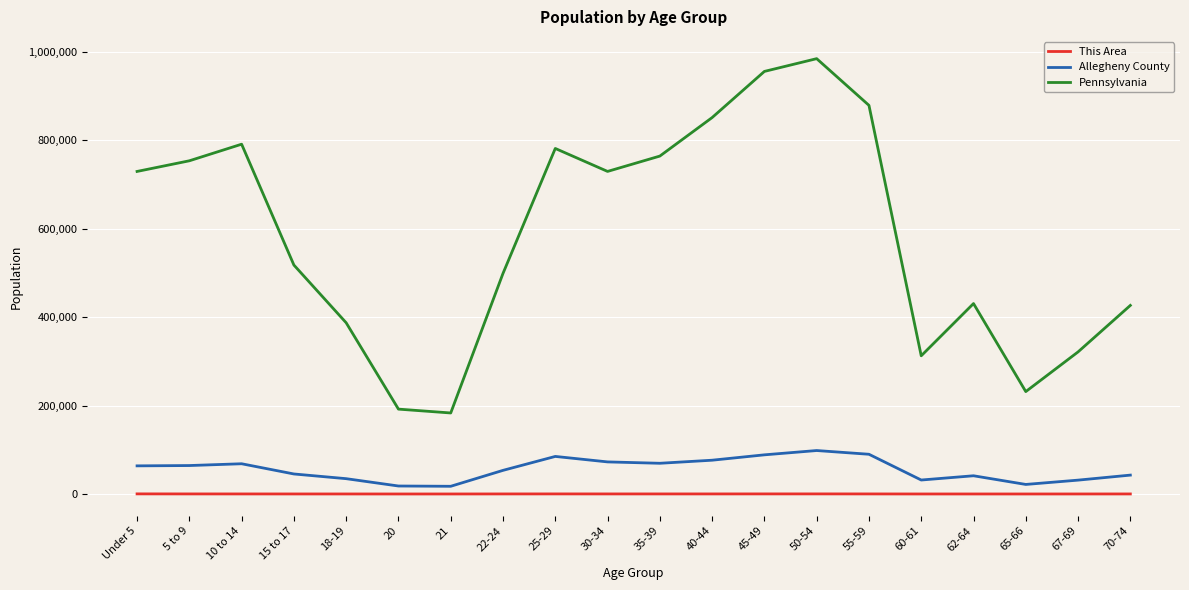

Between 20 and 65-66, which series saw the biggest shift?

Pennsylvania